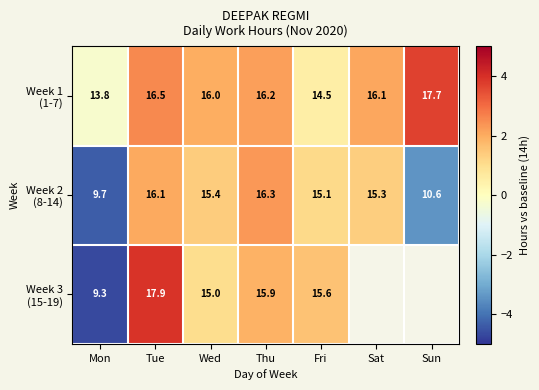

Between Sat and Mon, which is larger?

Sat